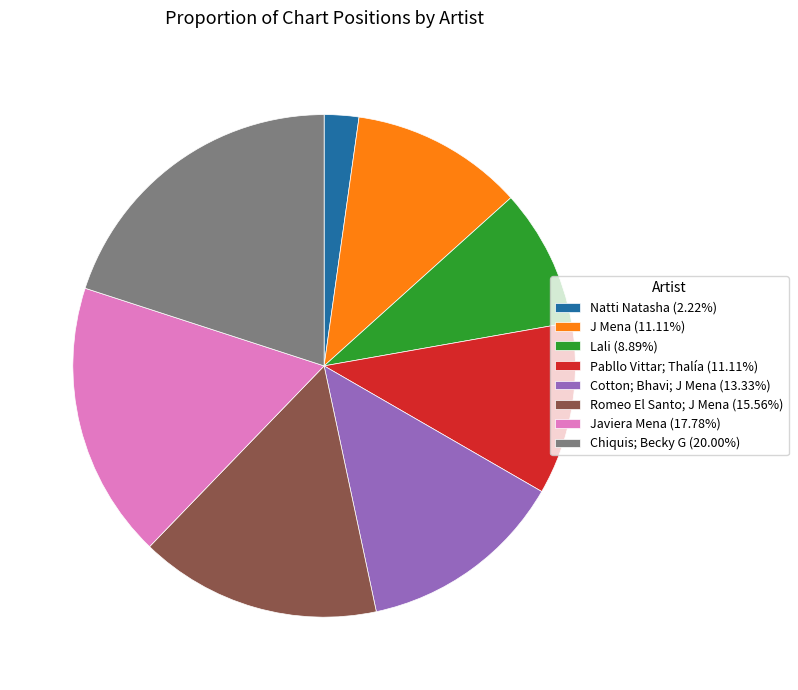

Is the sum of Pabllo Vittar; Thalía (11.11%) and Natti Natasha (2.22%) greater than half?

No